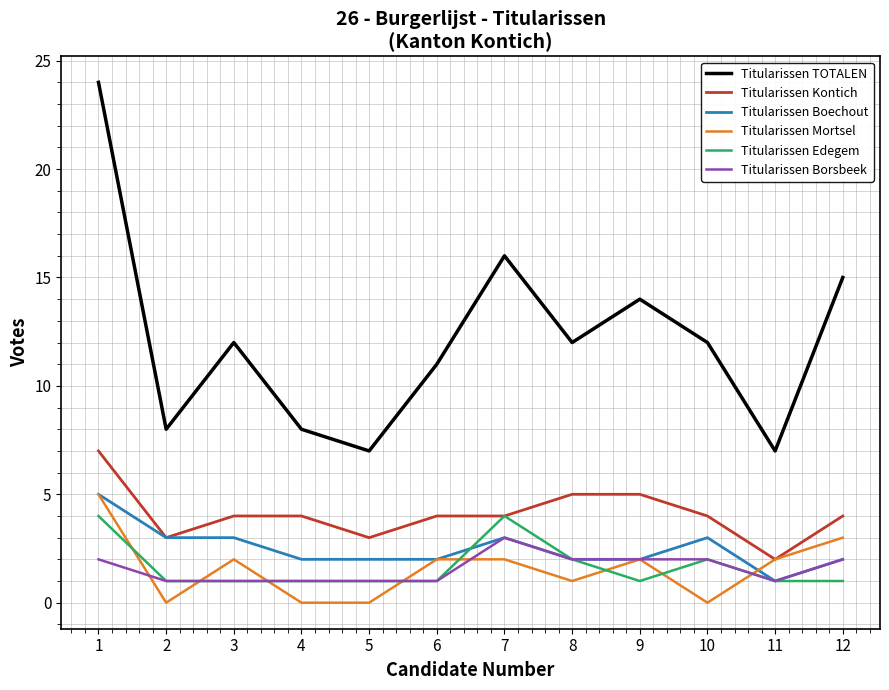

Is it true that Titularissen Borsbeek equals 2 at 6?

False